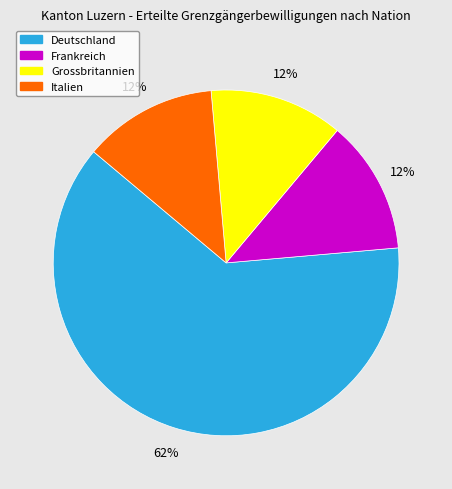

True or false: Frankreich accounts for 12% of the total.

True